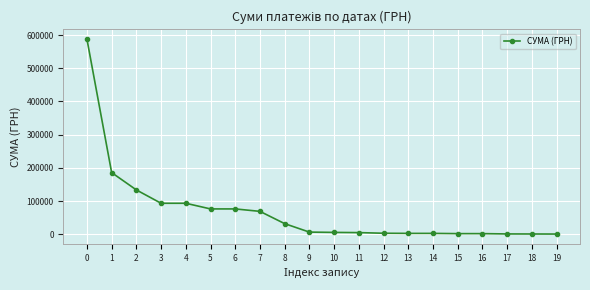

What is the greatest value displayed?

587884.5